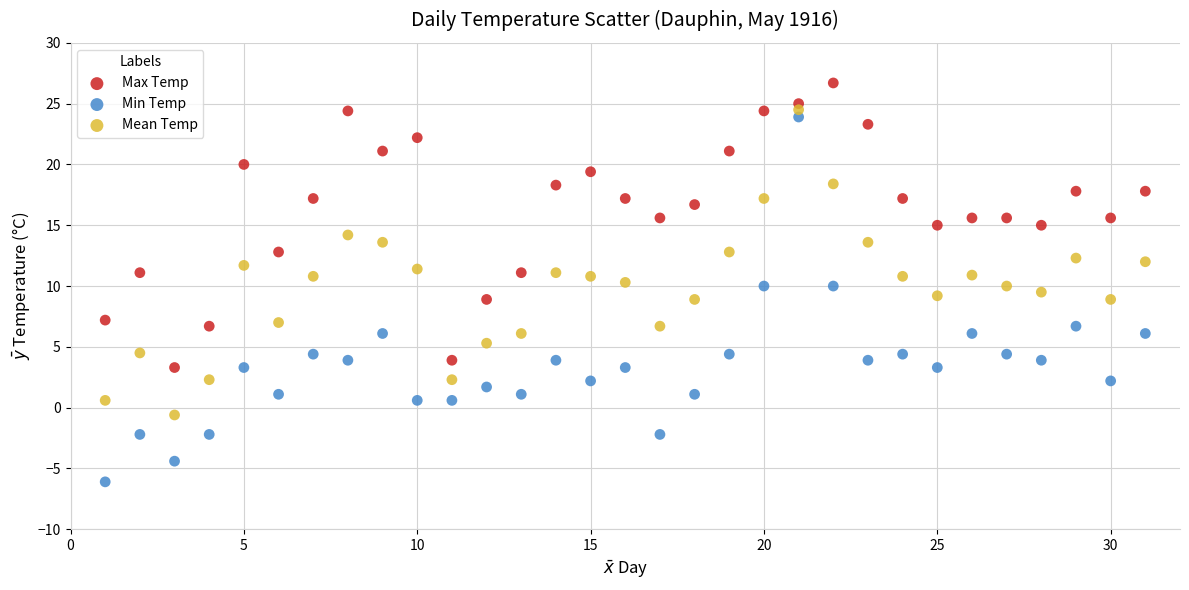

Which series reaches the minimum Y coordinate?

Min Temp